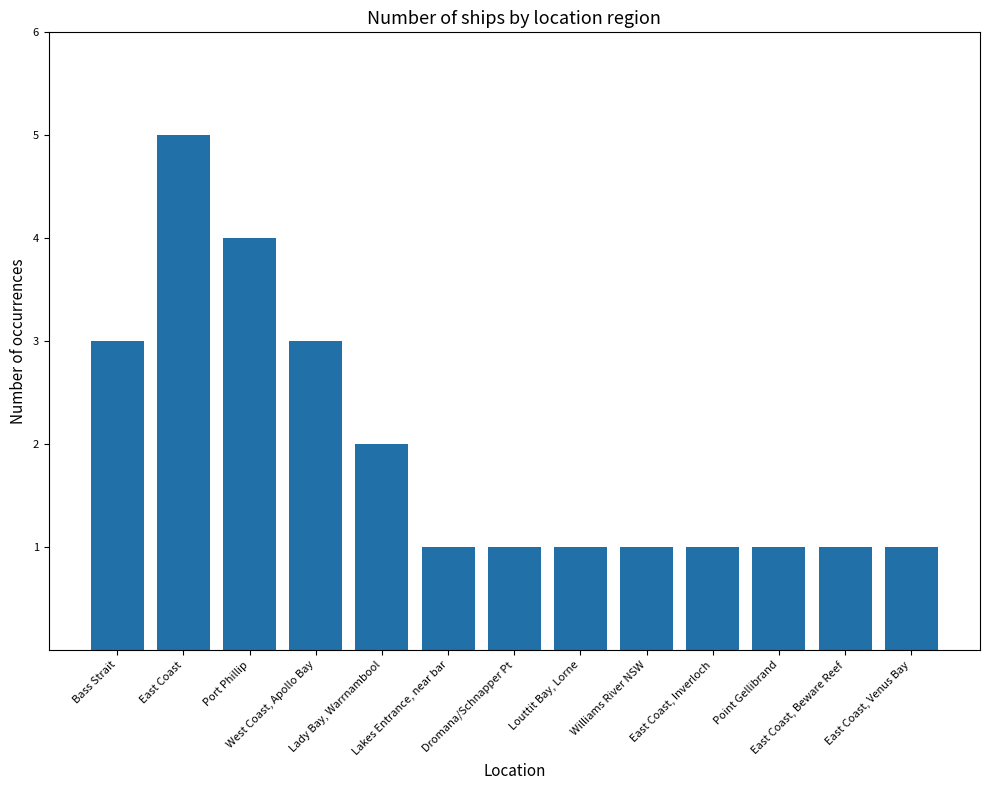

Is it true that the value at Louttit Bay, Lorne is 1?

True